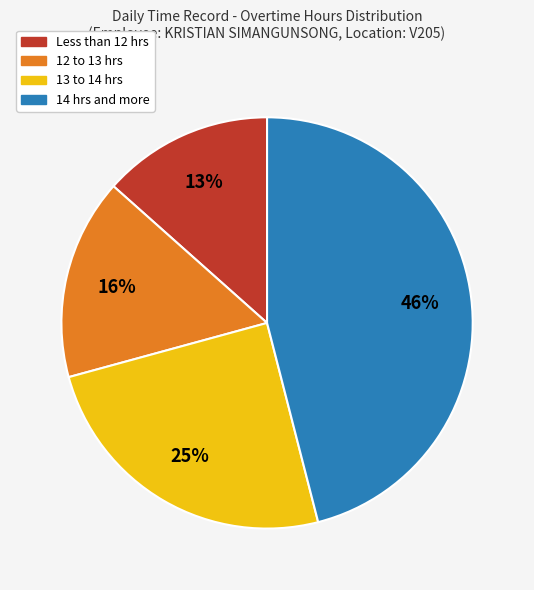

Which has a higher value, 14 hrs and more or 13 to 14 hrs?

14 hrs and more